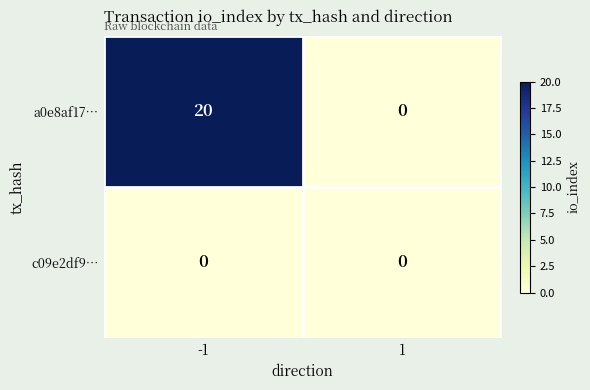

Reading left to right, transcribe all the data shown in this chart.

a0e8af17…: 20	0
c09e2df9…: 0	0